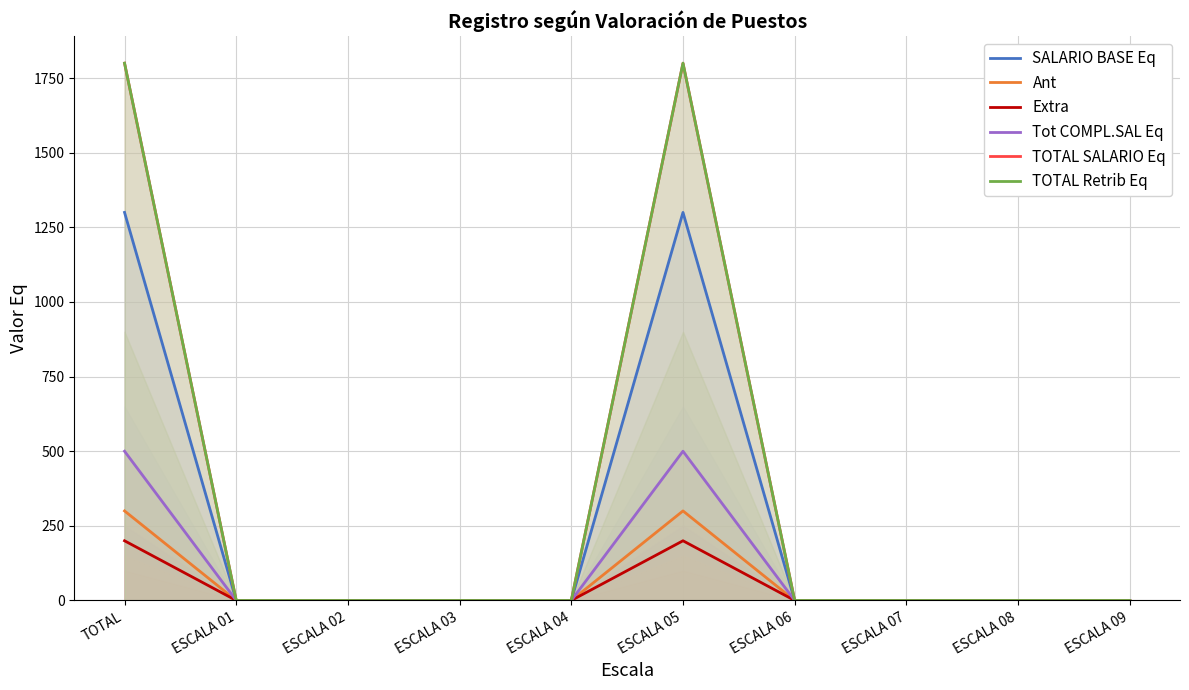

Which series has the largest range (max minus min)?

TOTAL SALARIO Eq